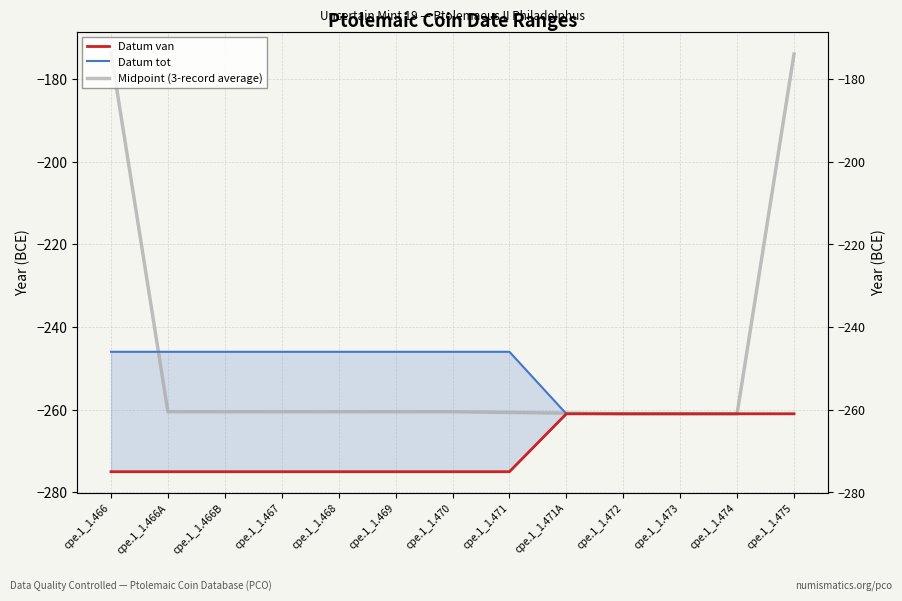

What is the difference between the second highest and minimum values in the Datum van series?

14.0